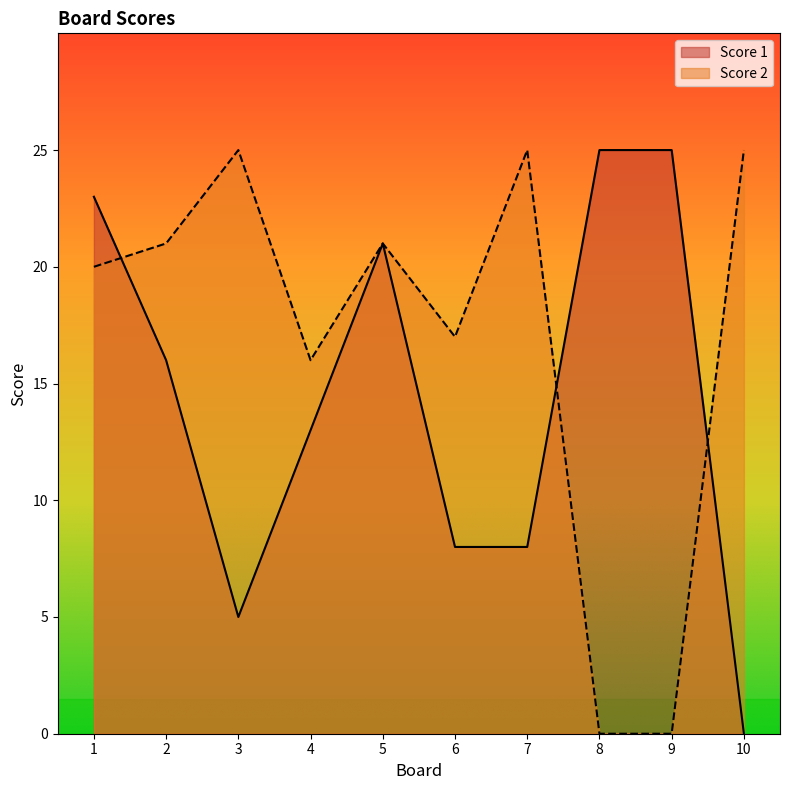

What are all the series names shown in the legend?

Score 1, Score 2